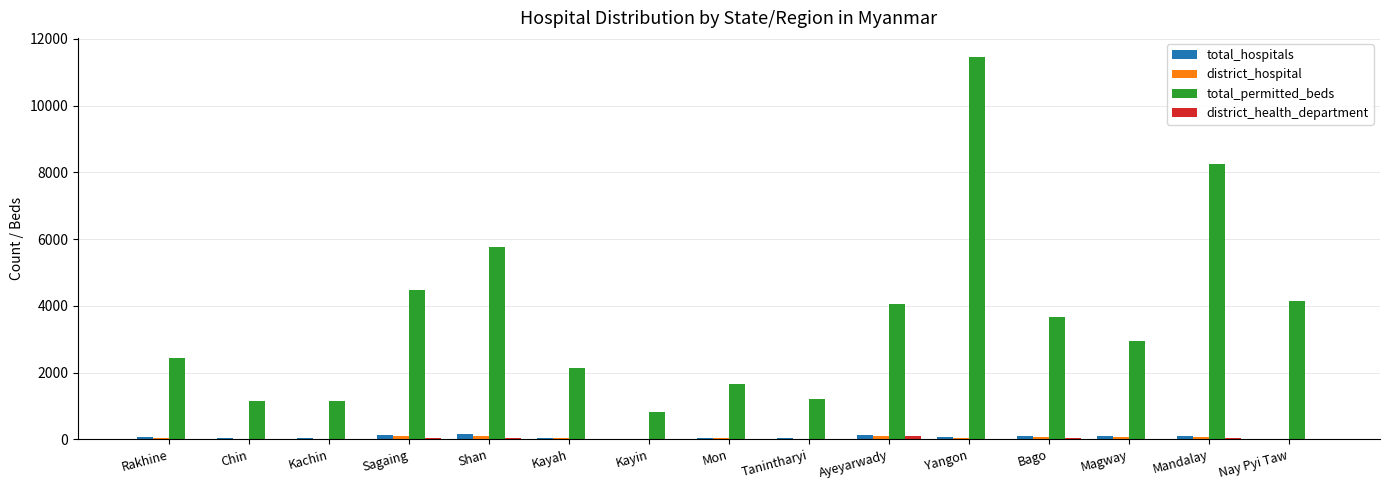

At which category is the sum across all series the highest?

Yangon